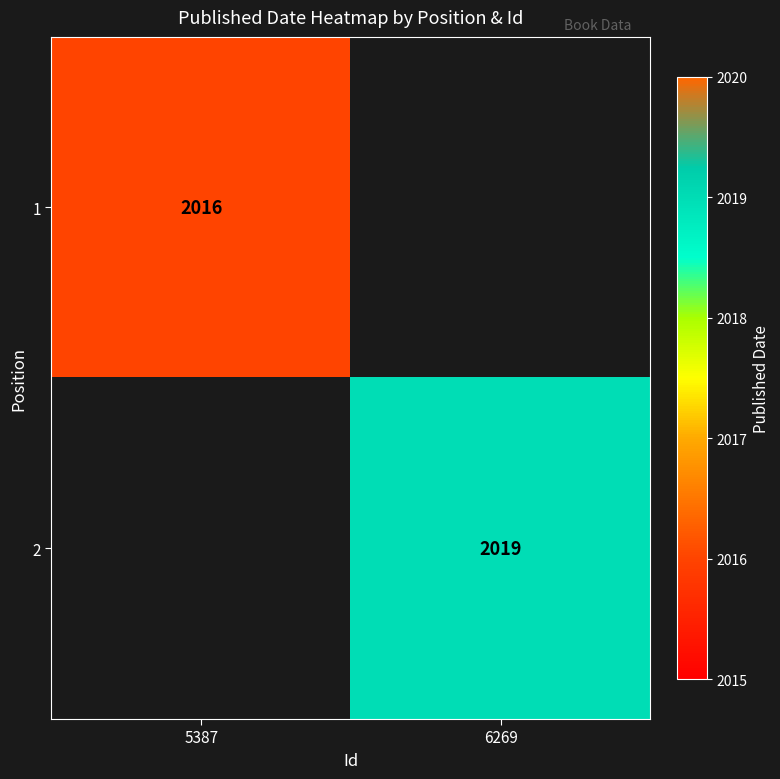

The 2 series shows 3509 at 6269. True or false?

False